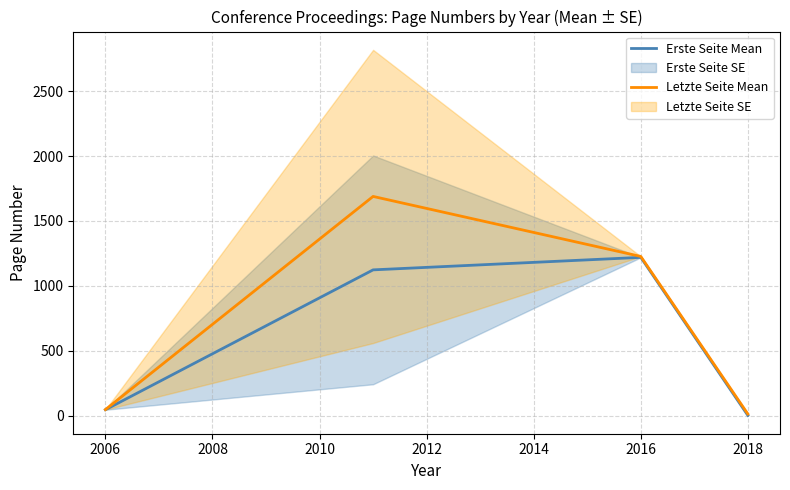

Which series has the widest spread of values?

Letzte Seite Mean